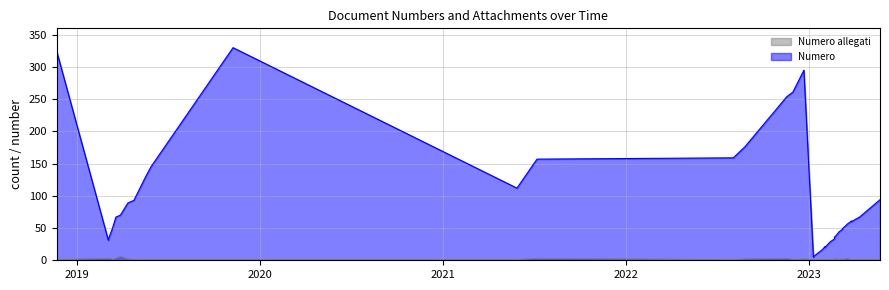

Rank the series by their average value, from highest to lowest.

Numero, Numero allegati